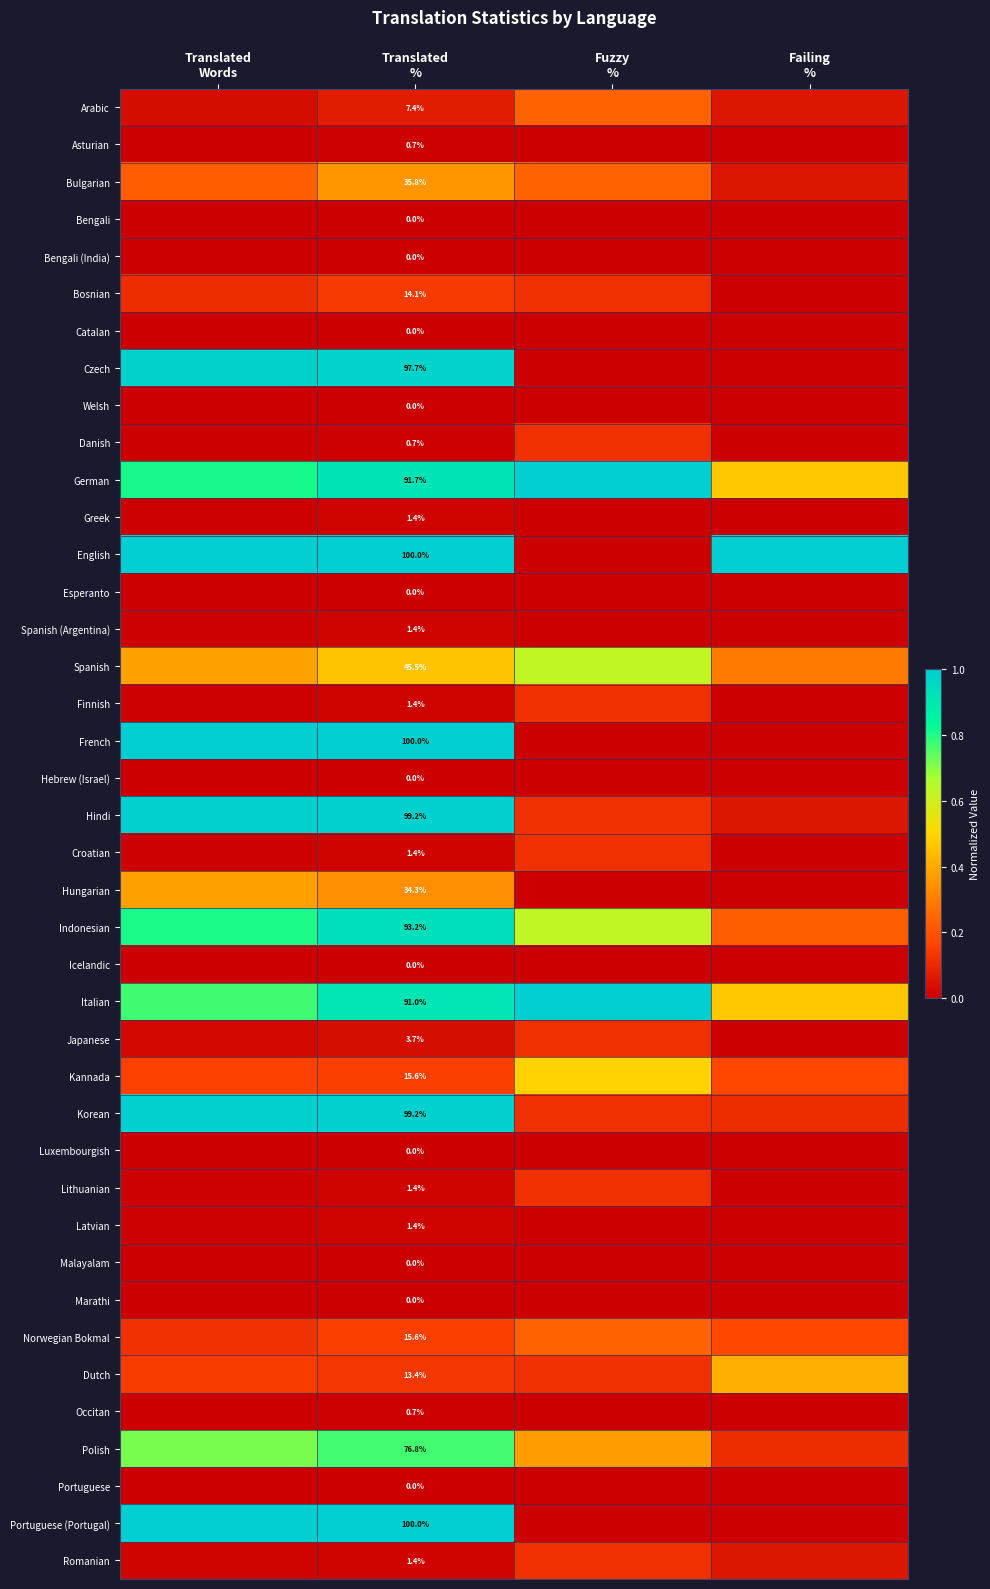

Between Translated
Words and Translated
%, which is larger?

Translated
%